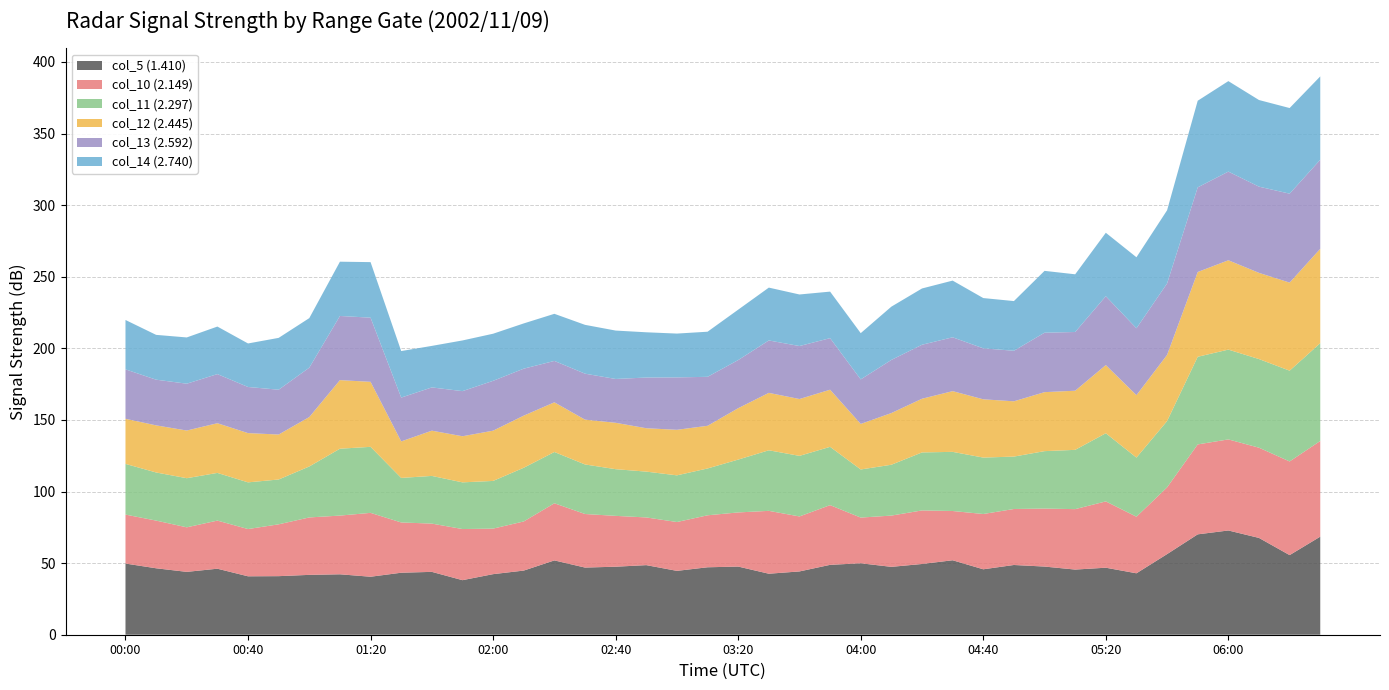

Reading left to right, list all the values displayed in this chart.

col_5 (1.410): 49.7	46.4	43.9	46.1	40.8	40.9	41.8	42.2	40.5	43.3	43.9	38.1	42.3	44.8	51.9	46.9	47.5	48.6	44.6	47.1	47.6	42.6	44.2	48.8	49.9	47.4	49.4	52.0	45.7	48.7	47.6	45.5	46.8	42.9	56.3	70.1	72.8	67.6	55.6	68.5
col_10 (2.149): 34.2	33.3	31.1	33.6	33.0	36.2	40.1	41.0	44.6	35.1	33.7	35.7	31.8	34.3	39.9	37.4	35.5	33.3	34.1	36.3	37.8	43.9	38.4	41.7	31.9	35.8	37.4	34.4	38.6	39.1	40.5	42.2	46.3	39.5	46.6	62.8	63.6	63.0	65.4	66.8
col_11 (2.297): 35.4	33.6	34.3	33.3	32.6	31.3	35.6	46.7	46.1	31.1	33.3	32.6	33.3	37.5	35.8	34.6	32.6	32.0	32.6	32.7	36.9	42.3	42.3	40.7	33.6	35.5	40.5	41.3	39.4	36.6	40.1	41.4	47.6	41.3	46.3	61.2	62.7	61.9	63.4	68.3
col_12 (2.445): 31.5	32.9	33.3	34.7	34.4	31.4	34.5	47.9	45.4	25.5	31.6	32.2	35.1	36.4	34.7	31.3	32.4	30.3	31.8	29.8	35.9	40.1	39.7	39.9	31.8	36.1	37.5	42.4	40.7	38.6	41.2	41.3	47.6	43.6	46.2	59.2	62.4	60.2	61.5	65.9
col_13 (2.592): 34.5	31.9	32.7	34.3	32.2	31.3	34.5	44.8	44.8	30.6	30.2	31.5	34.8	32.8	28.9	32.1	30.6	35.4	36.6	34.2	33.6	36.6	37.0	36.0	31.1	37.1	37.7	37.6	35.6	35.3	41.5	41.0	48.1	46.7	49.9	59.1	61.9	60.2	62.1	62.2
col_14 (2.740): 34.5	31.3	32.3	33.2	30.4	36.2	34.6	37.9	38.8	32.5	29.0	35.4	32.9	31.6	32.9	34.1	33.8	31.6	30.6	31.5	35.2	36.9	36.0	32.5	32.3	37.2	39.3	39.6	35.1	34.7	43.2	40.3	44.3	49.6	51.1	60.5	63.2	60.5	59.8	58.2